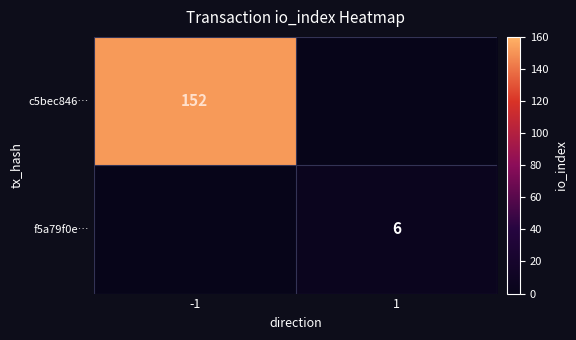

The f5a79f0e… series shows 9 at 1. True or false?

False